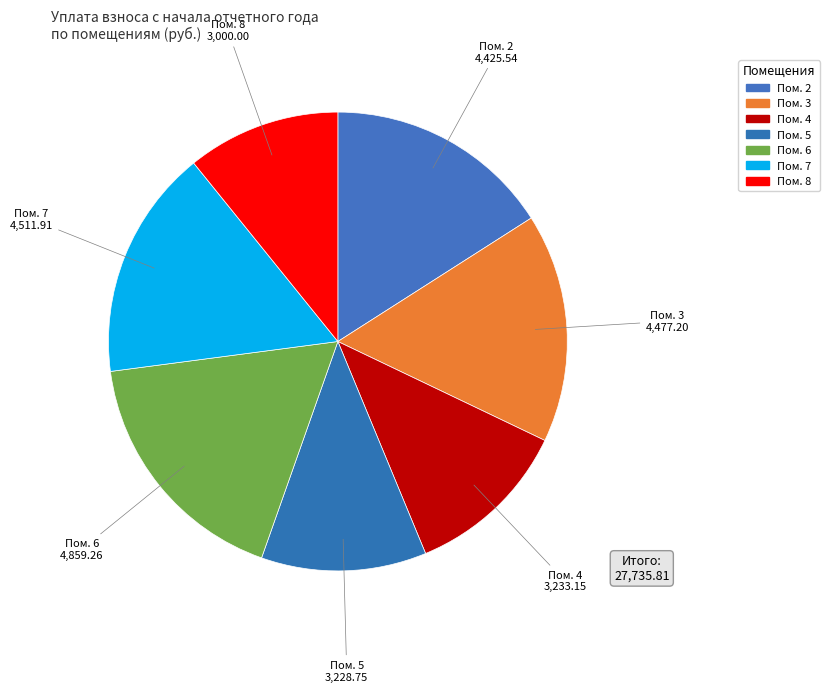

Which category has the biggest portion of the pie?

6